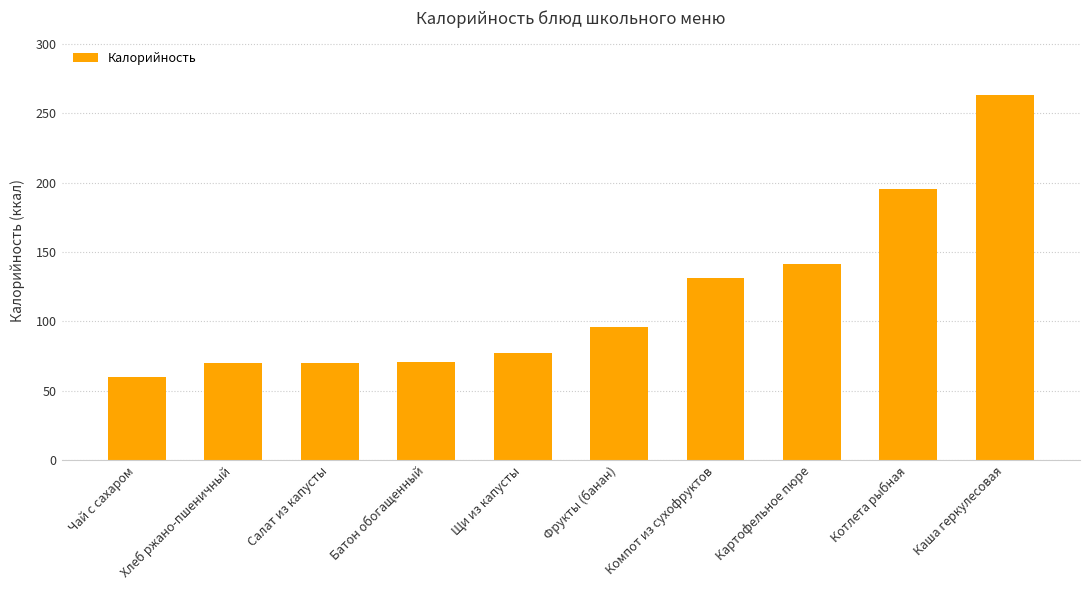

What is the smallest value displayed?

60.0